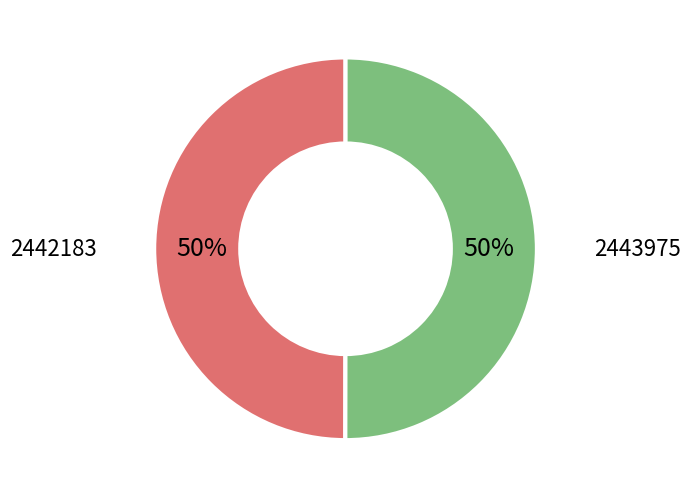

How many segments does this pie chart have?

2